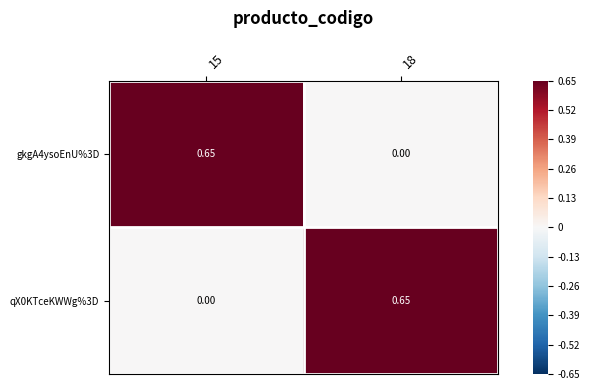

How many values in gkgA4ysoEnU%3D are above zero?

1